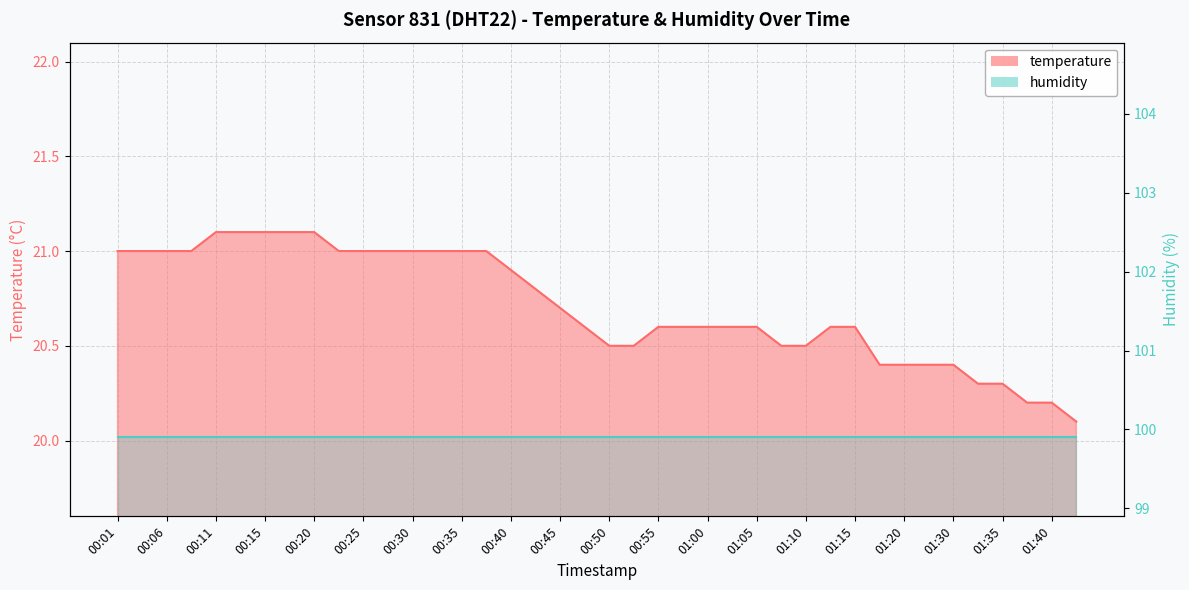

Count the number of categories in the chart.

40